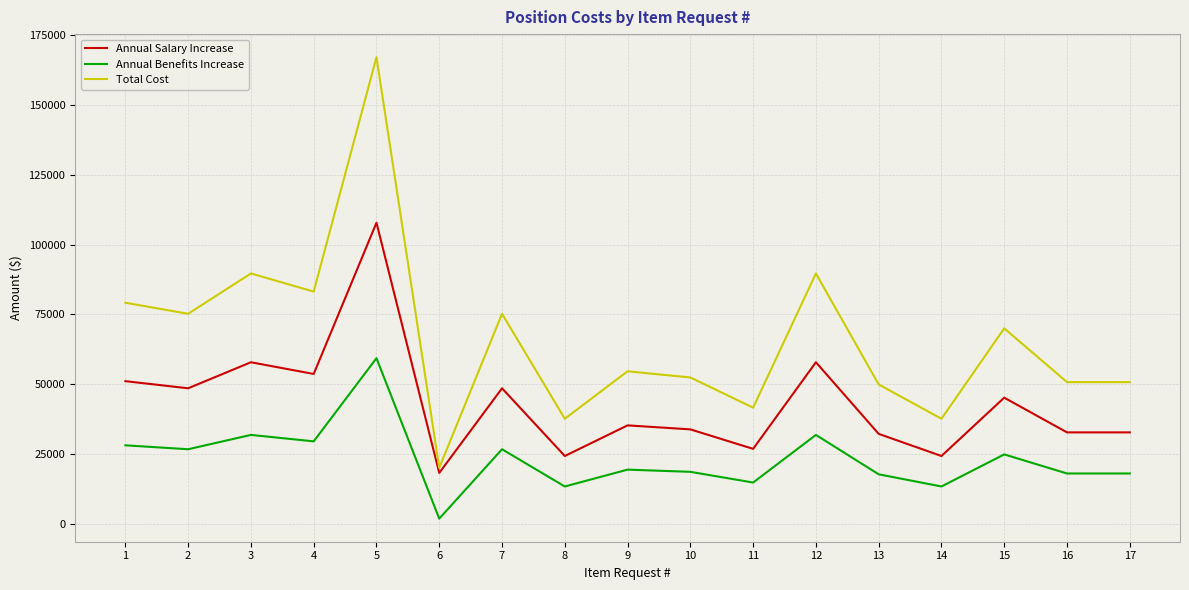

Which series has the largest range (max minus min)?

Total Cost